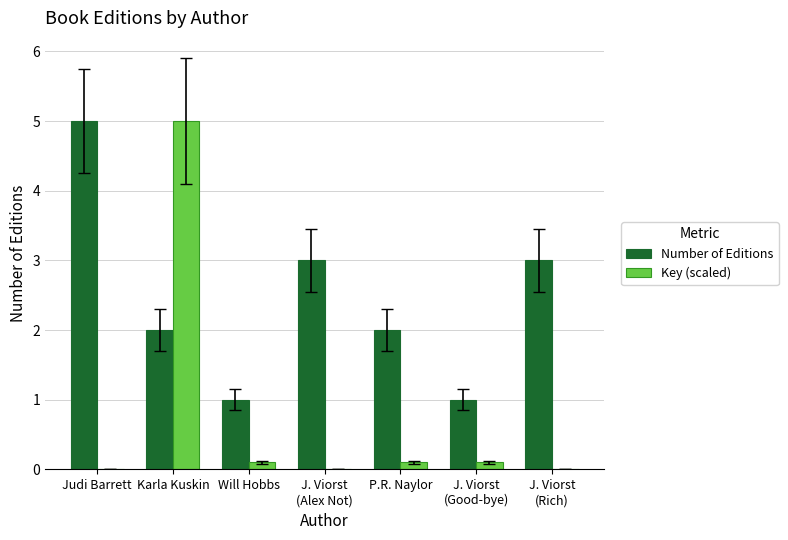

What is the sum of all Number of Editions values?

17.0